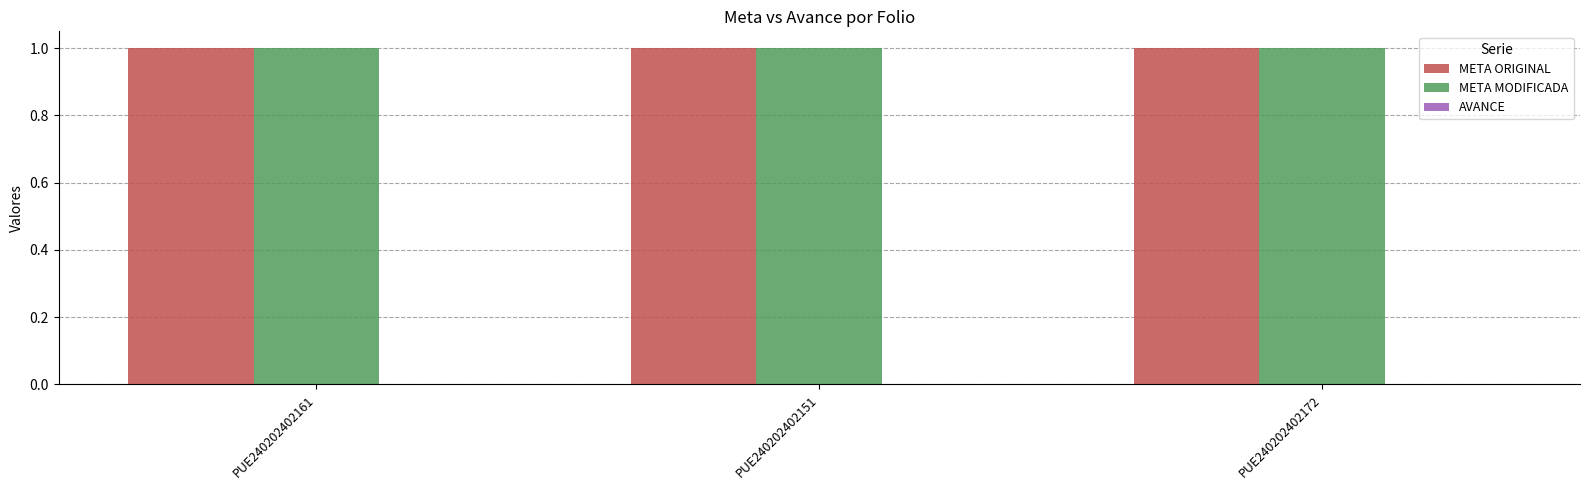

Is it true that META MODIFICADA equals 0 at PUE240202402172?

False